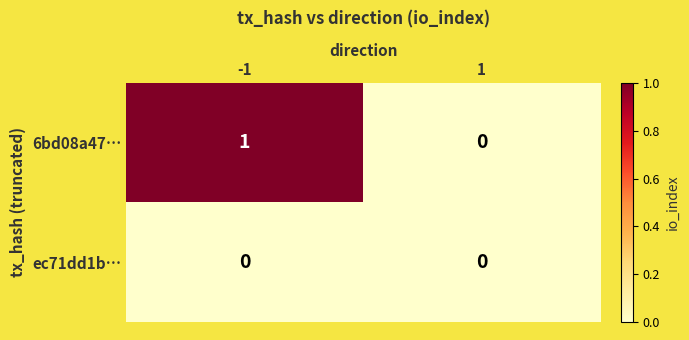

How many categories are shown in the chart?

2